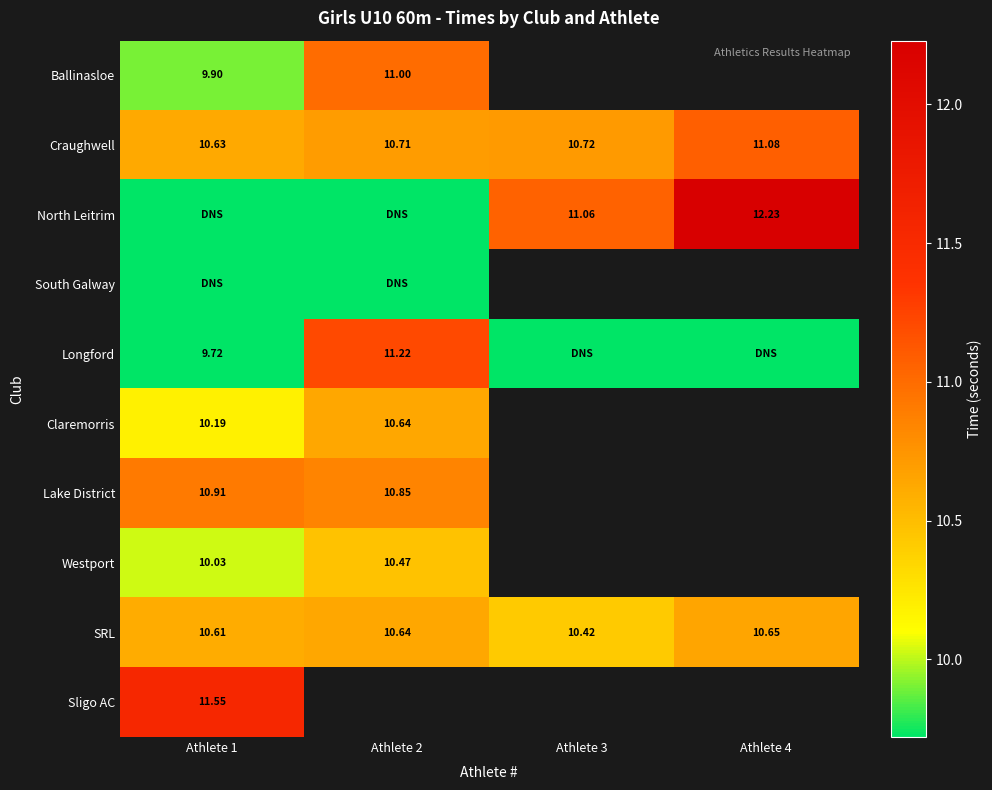

At how many categories does at least one series exceed 7?

4